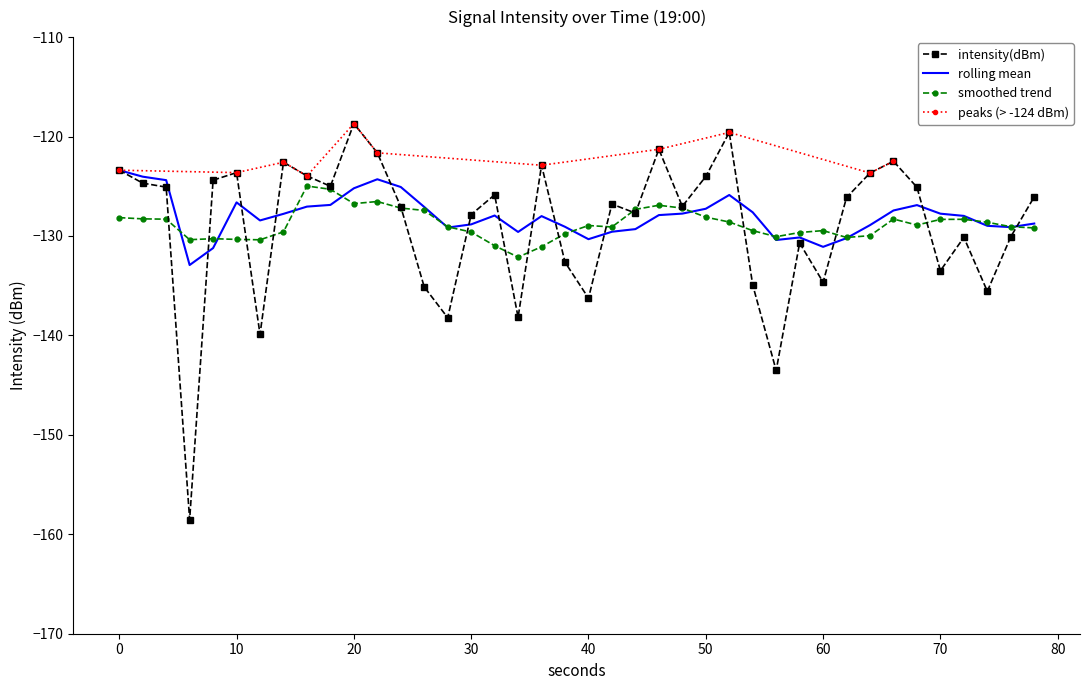

The intensity(dBm) series shows -46.0 at 70. True or false?

False